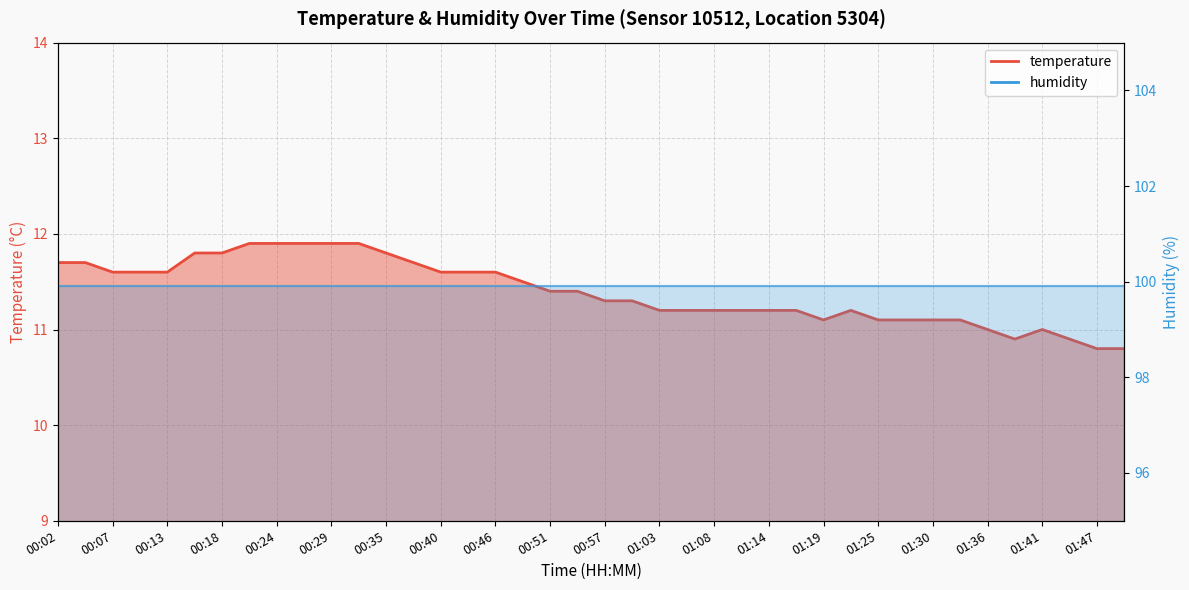

What is the difference between the values at 00:49 and 00:07?

0.1